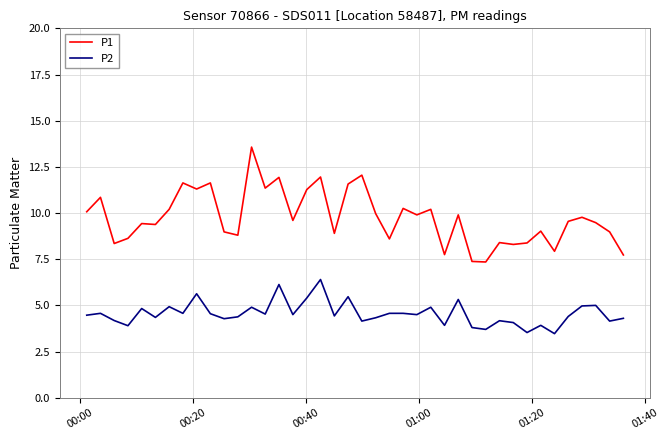

What is the difference between the maximum and minimum values in the P2 series?

2.9